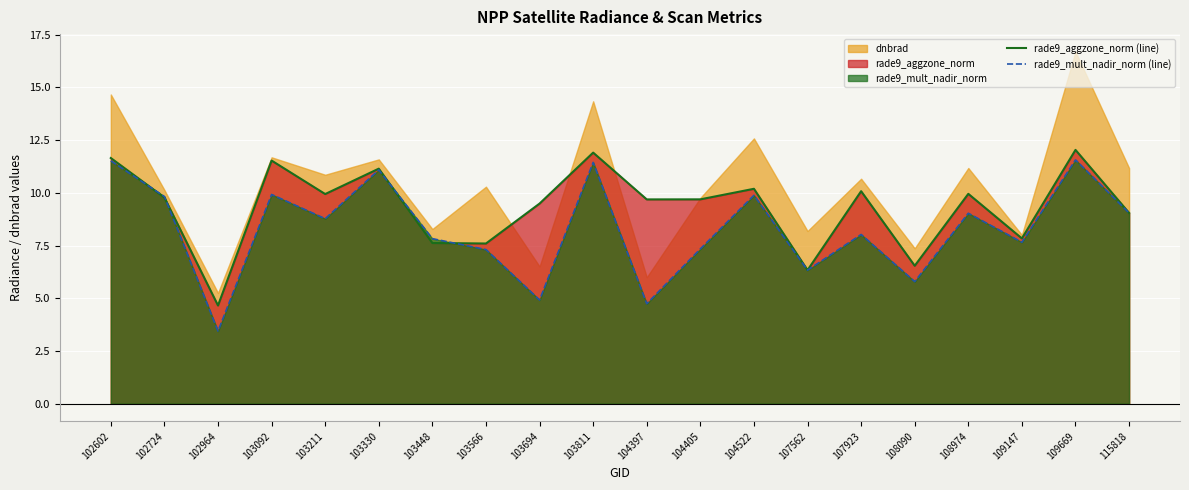

Reading left to right, extract all data points from this chart.

rade9_aggzone_norm (line): 102602=11.6	102724=9.8	102964=4.7	103092=11.5	103211=9.9	103330=11.1	103448=7.6	103566=7.6	103694=9.5	103811=11.9	104397=9.7	104405=9.7	104522=10.2	107562=6.3	107923=10.1	108090=6.5	108974=10.0	109147=7.8	109669=12.0	115818=9.0
rade9_mult_nadir_norm (line): 102602=11.5	102724=9.8	102964=3.4	103092=9.9	103211=8.8	103330=11.1	103448=7.8	103566=7.3	103694=4.9	103811=11.4	104397=4.7	104405=7.3	104522=9.9	107562=6.3	107923=8.0	108090=5.8	108974=9.0	109147=7.7	109669=11.6	115818=9.0